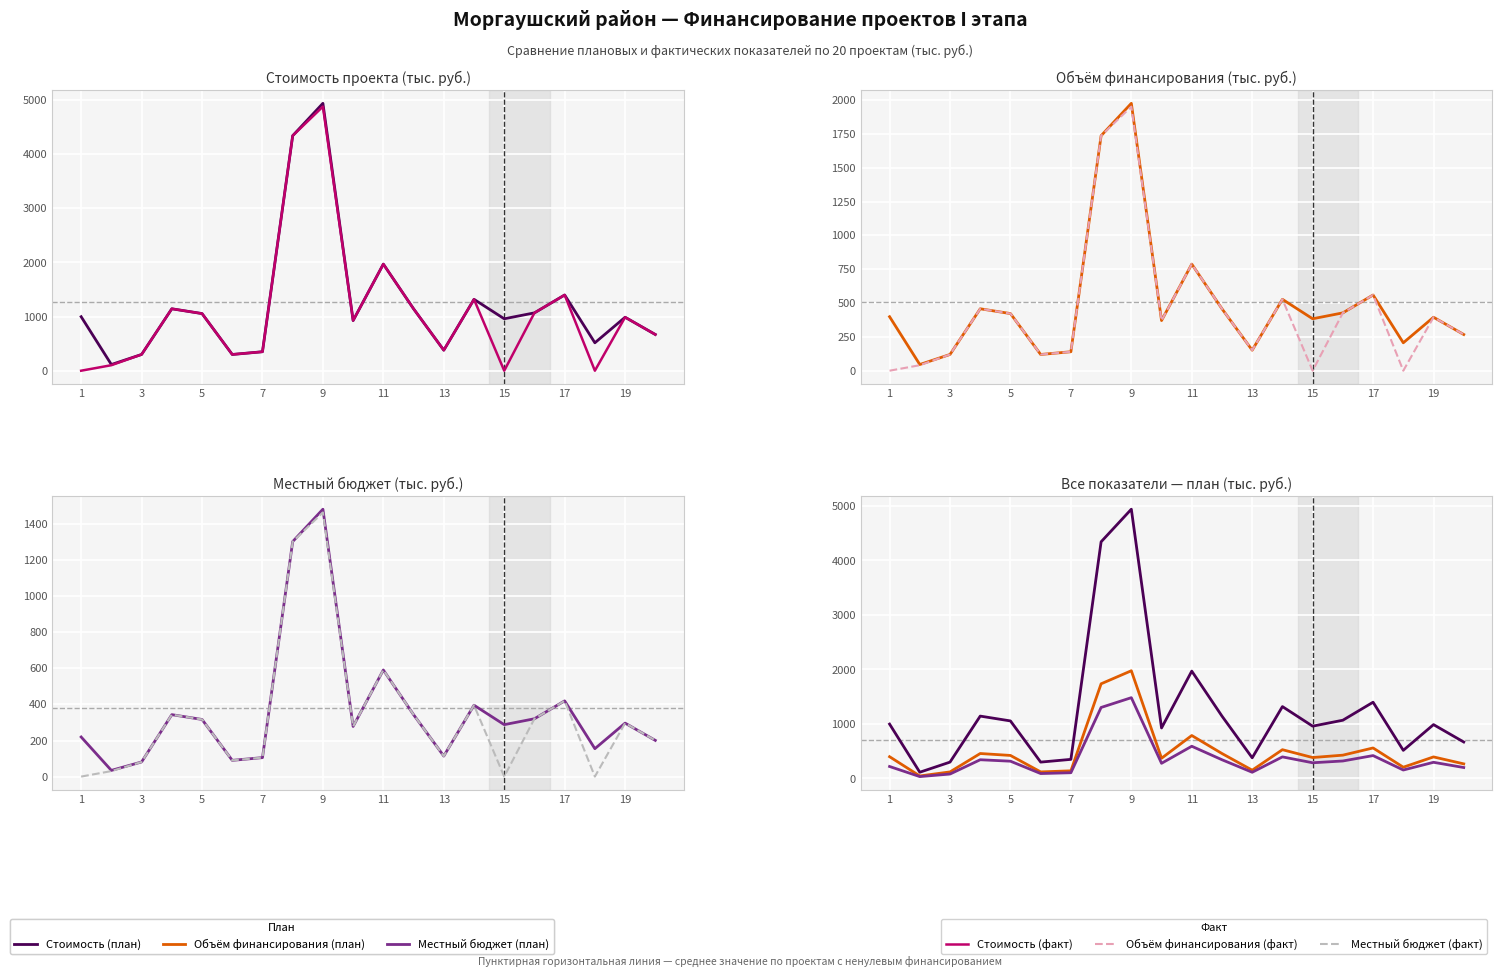

List the series in order of their peak value, lowest first.

Местный бюджет (факт), Местный бюджет (план), Объём финансирования (факт), Объём финансирования (план), Стоимость (факт), Стоимость (план)